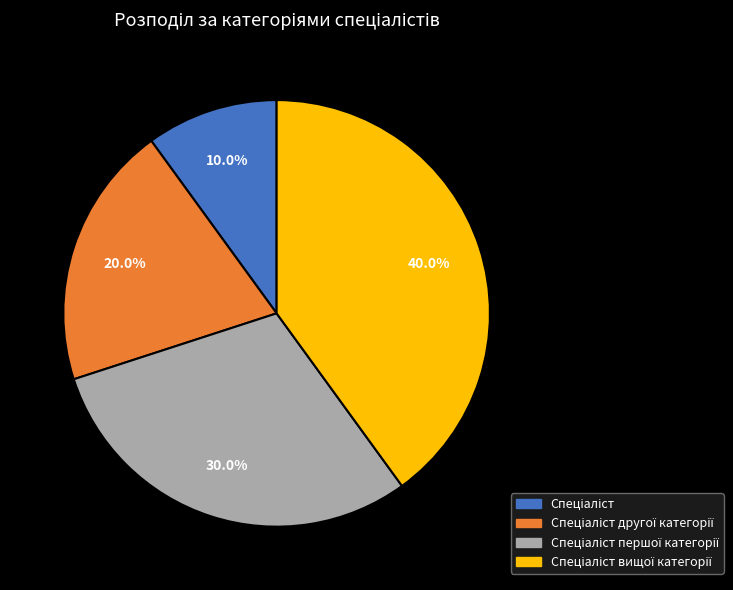

How many segments does this pie chart have?

4